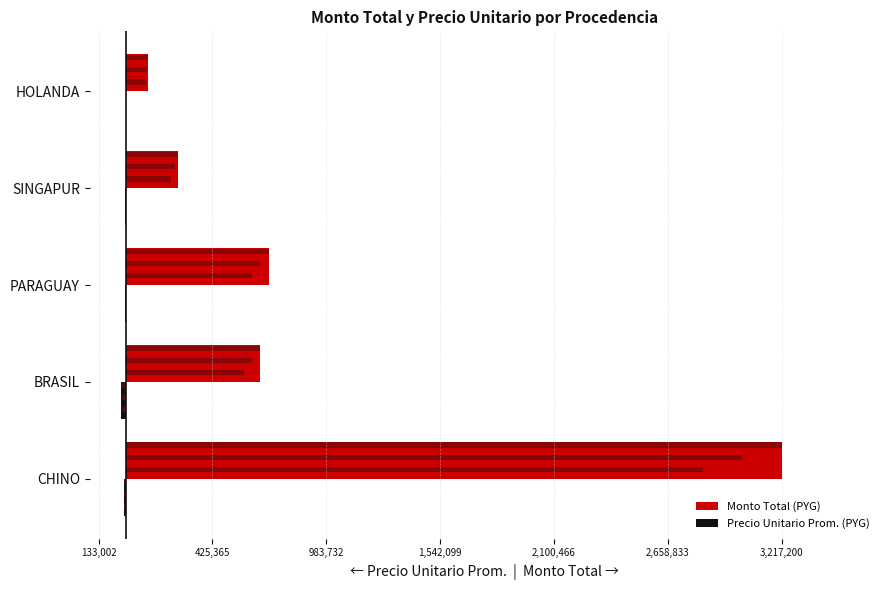

How many bars are there in total?

10